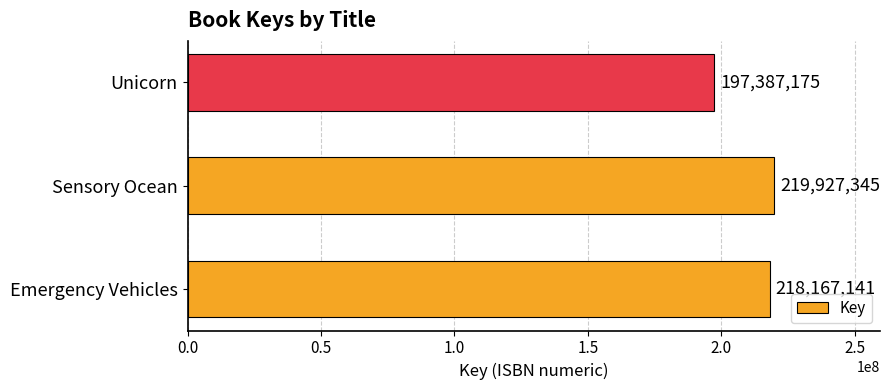

Reading bottom to top, extract all data points from this chart.

218167141	219927345	197387175